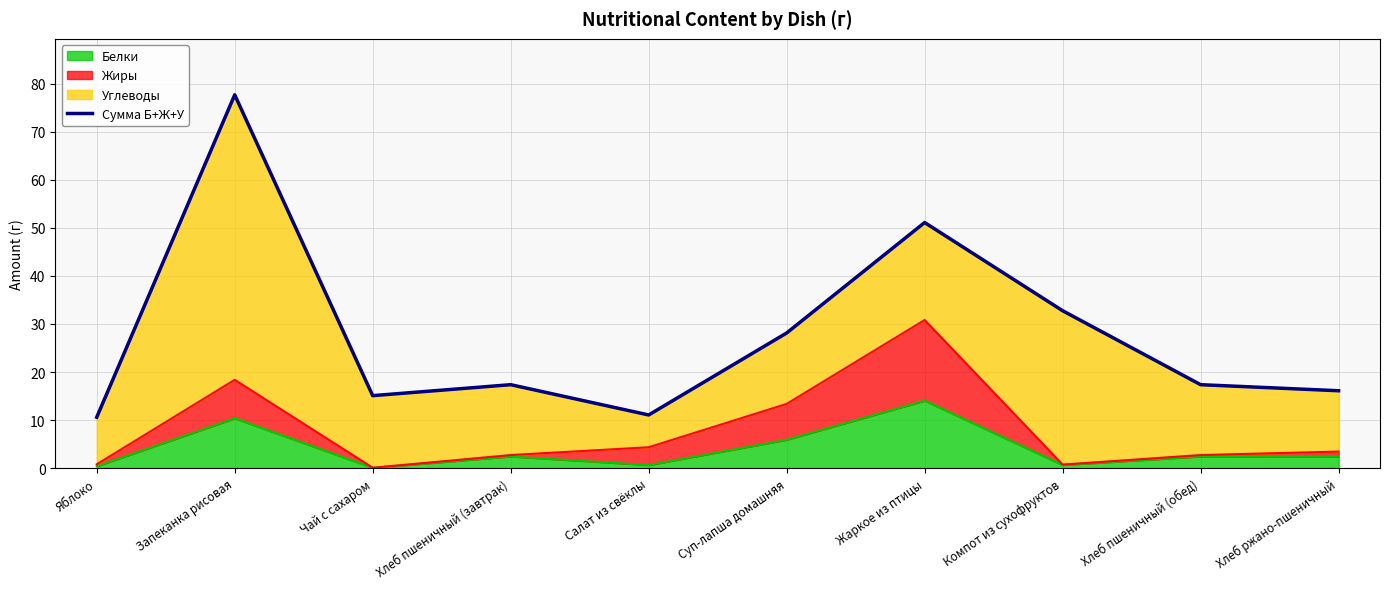

What is the difference between the second highest and second lowest values?

40.0